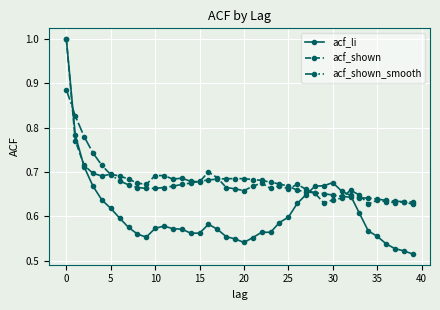

Is this an area chart (filled region under the line)?

No